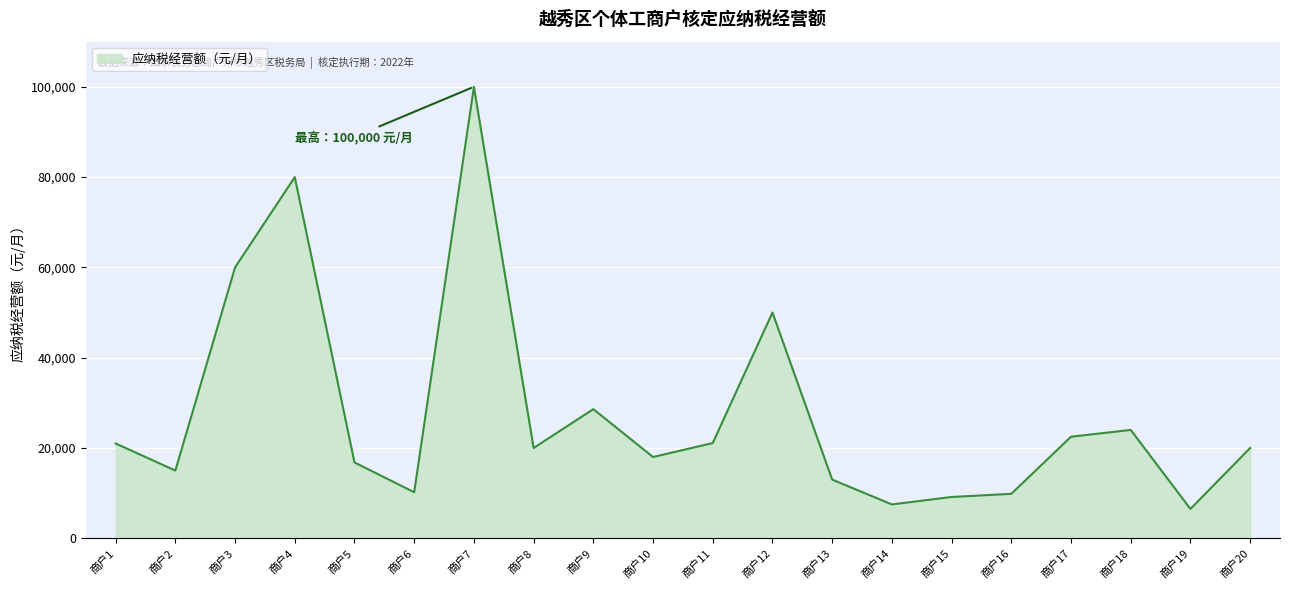

At which category does the data reach its first local valley?

商户2